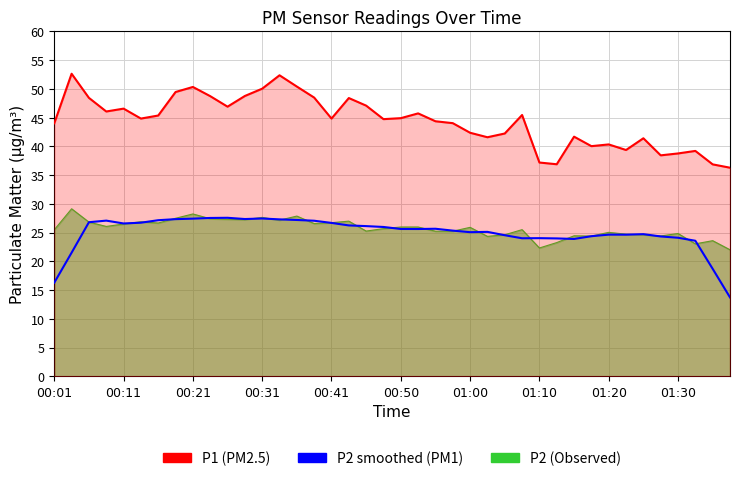

What is the sum of all P2 smoothed (PM1) values?

999.5